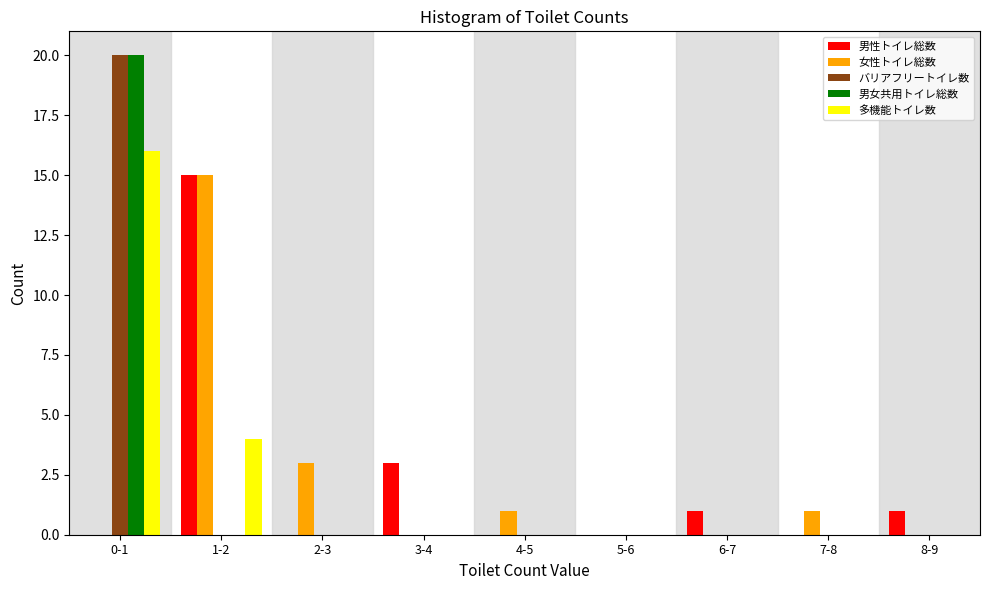

At which category does the chart reach its peak across all series?

0-1